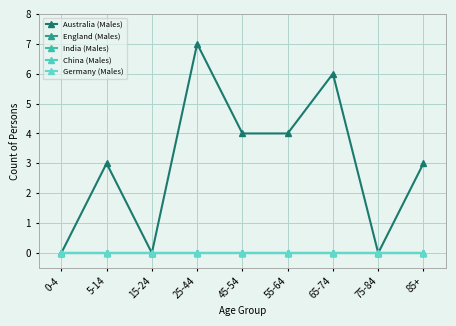

What is the label of the 9th point from the right?

0-4